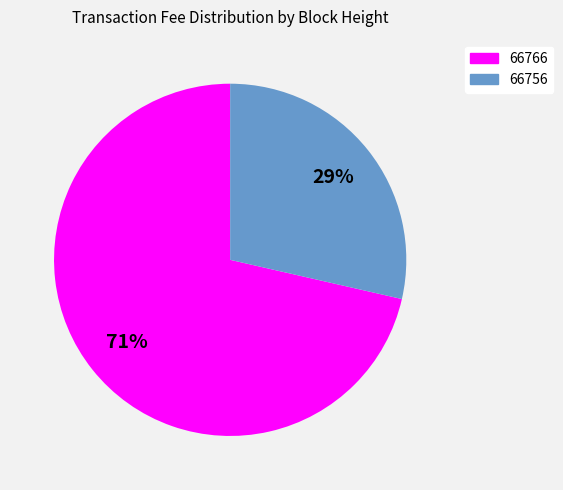

What percentage is the 66766 slice, to the nearest percent?

71%